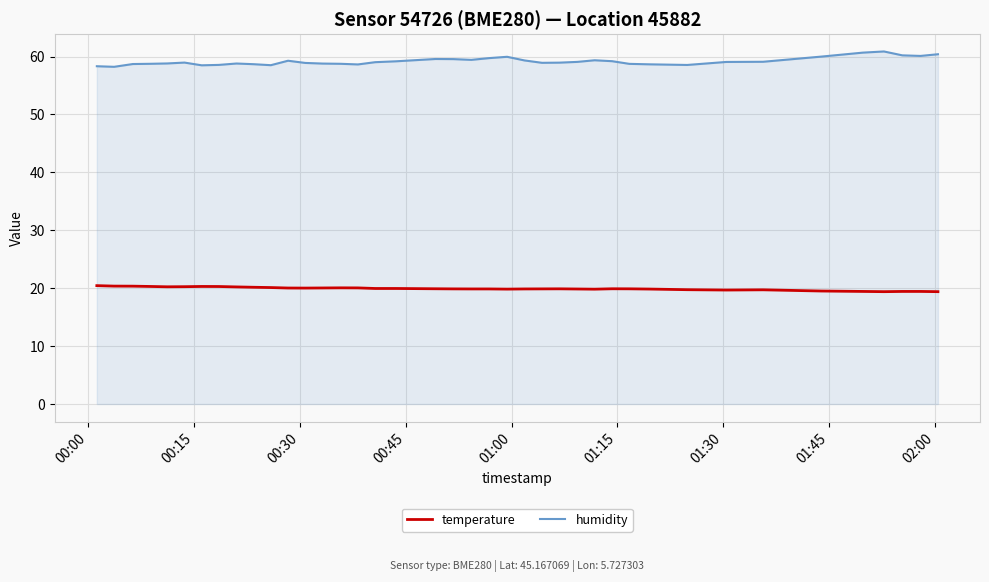

Which series has the largest total across all categories?

humidity